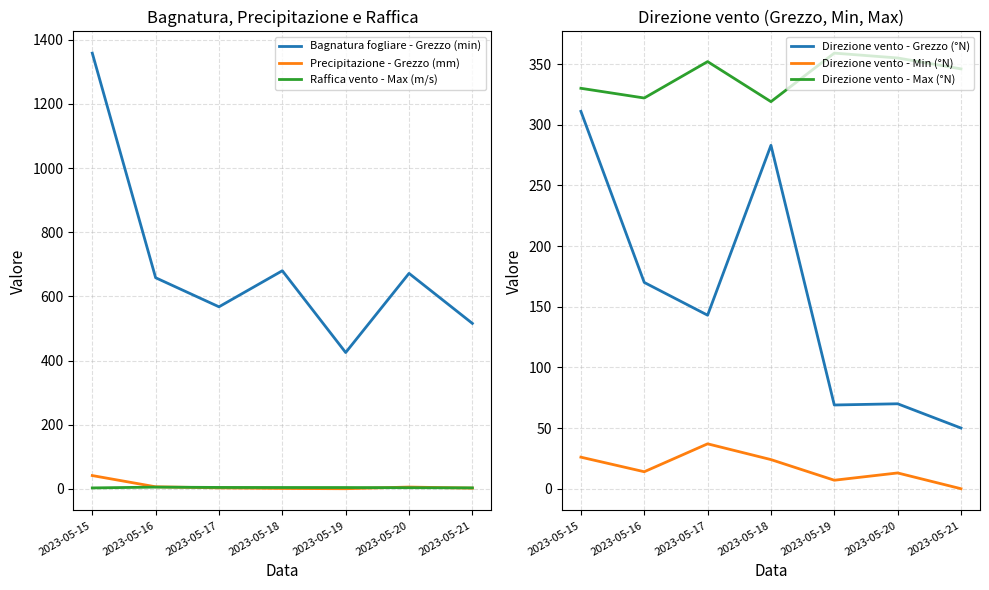

The Bagnatura fogliare - Grezzo (min) series shows 937.8 at 2023-05-17. True or false?

False